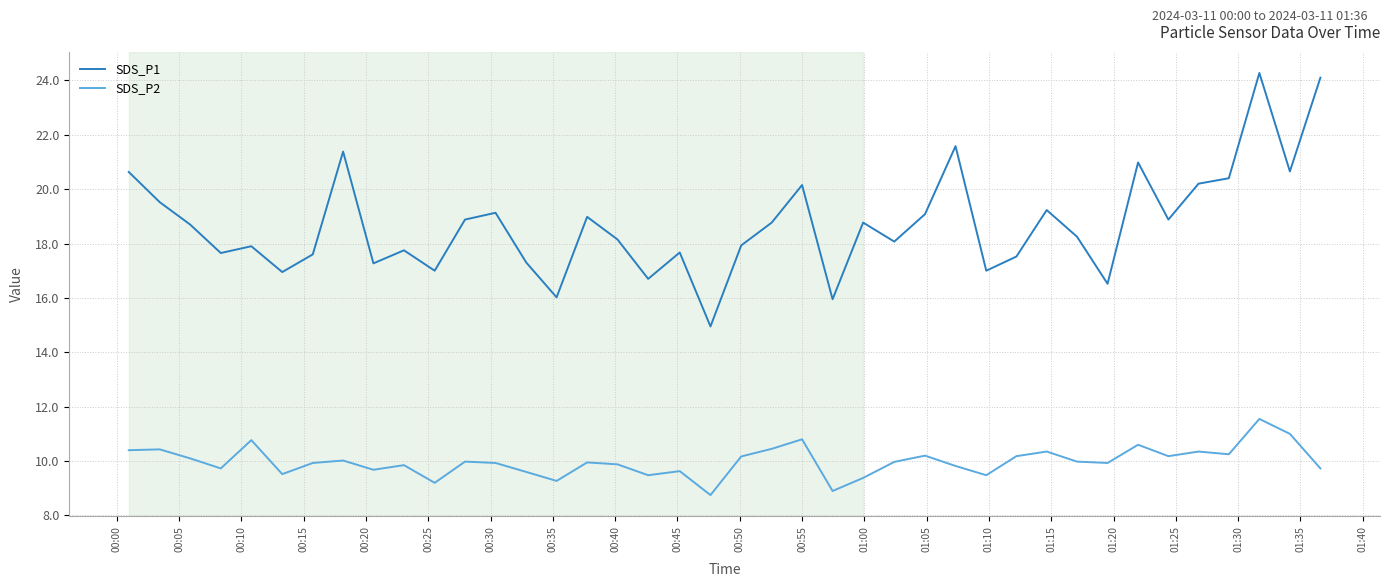

How many values in the SDS_P2 series are below 9?

2